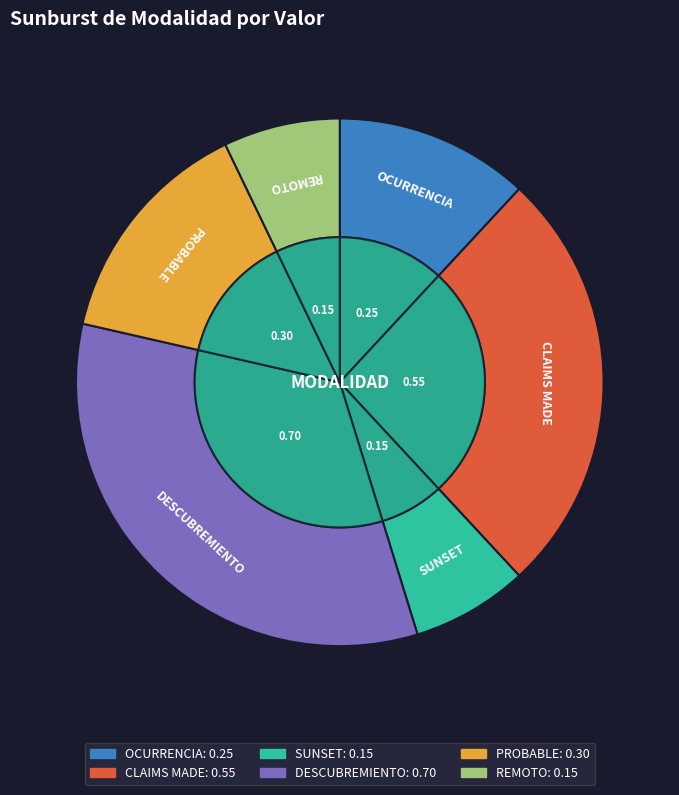

To the nearest percent, what percentage of the pie is PROBABLE?

14%